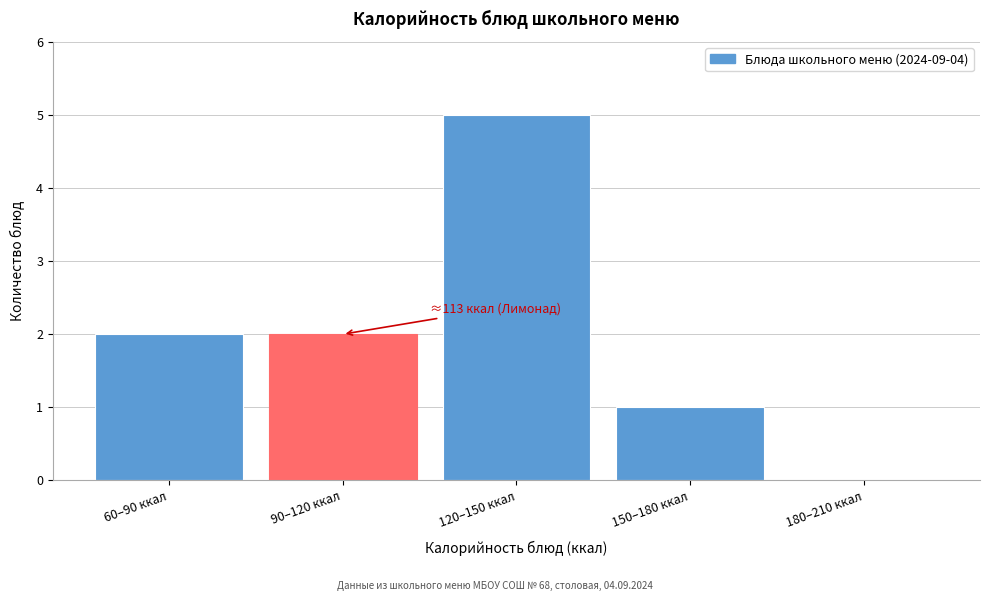

Reading right to left, list all the values displayed in this chart.

180–210 ккал=0	150–180 ккал=1	120–150 ккал=5	90–120 ккал=2	60–90 ккал=2